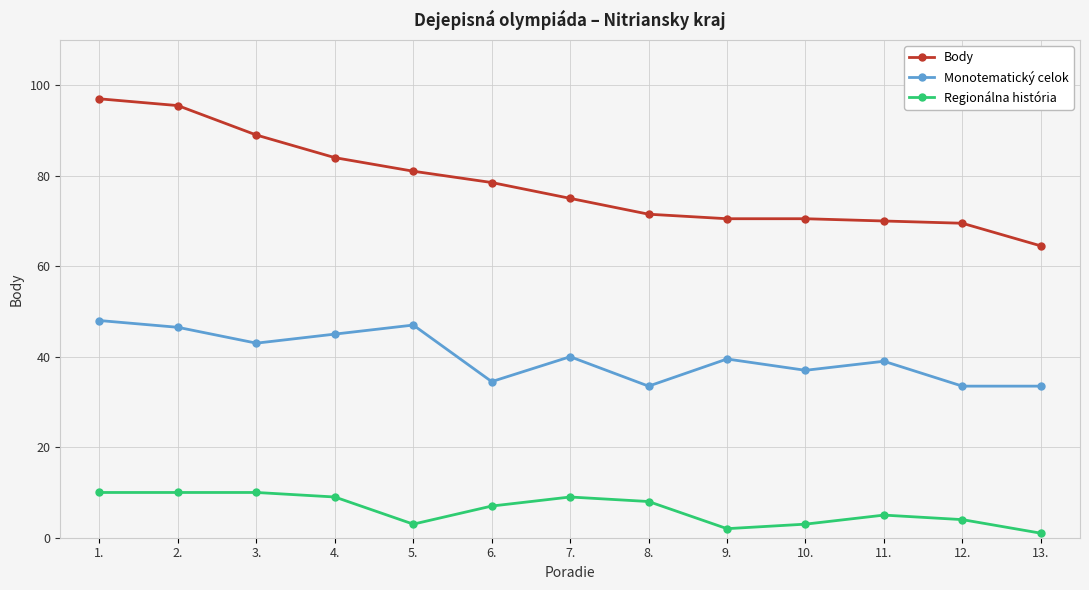

List the series in order of their peak value, highest first.

Body, Monotematický celok, Regionálna história